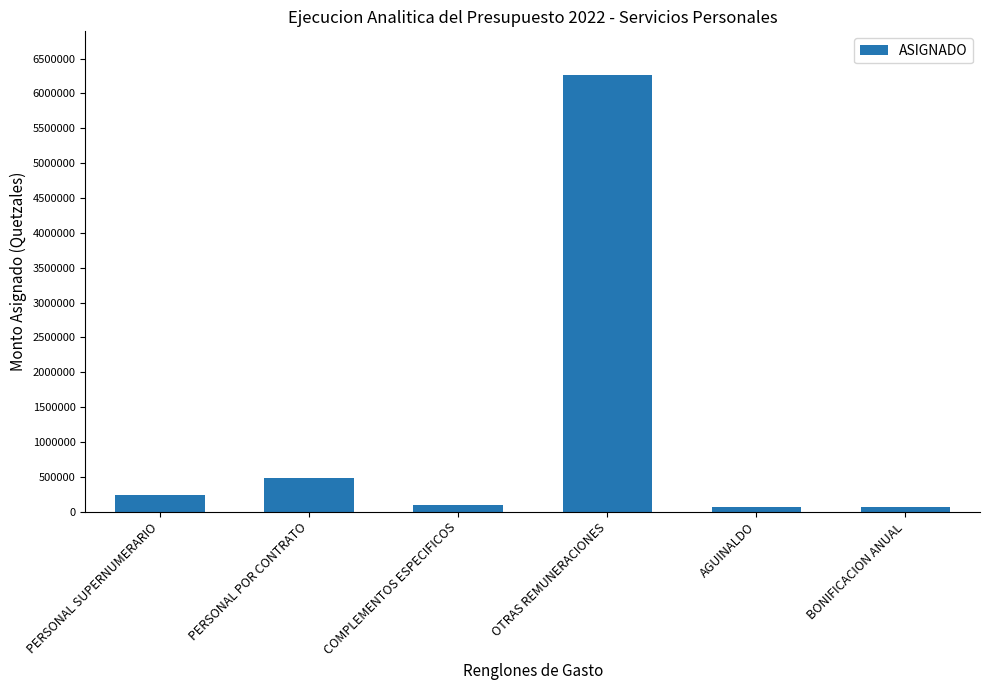

What is the label of the 4th bar from the right?

COMPLEMENTOS ESPECIFICOS